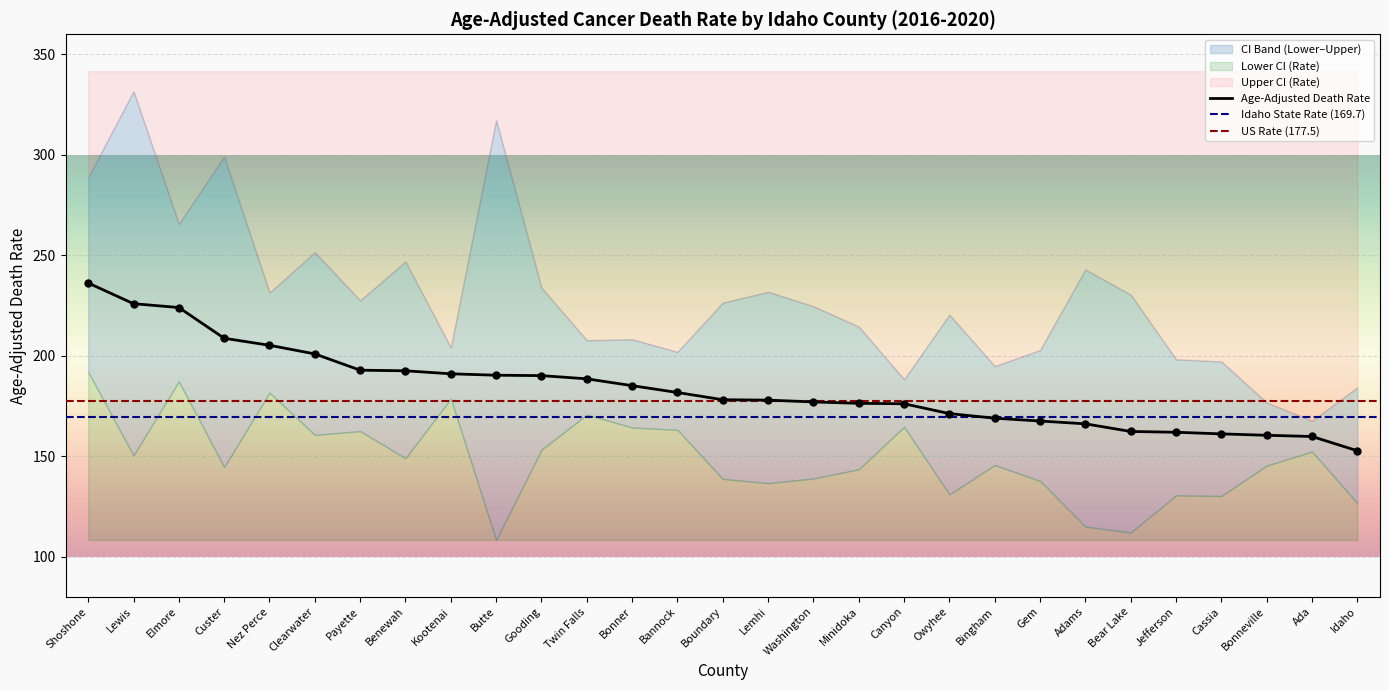

Which series contains the lowest Y value?

Lower CI (Rate)